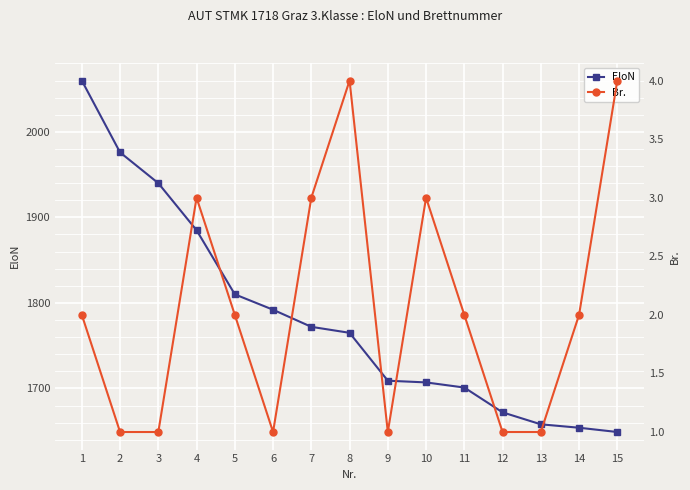

What is the difference between the highest and lowest values at 9?

1708